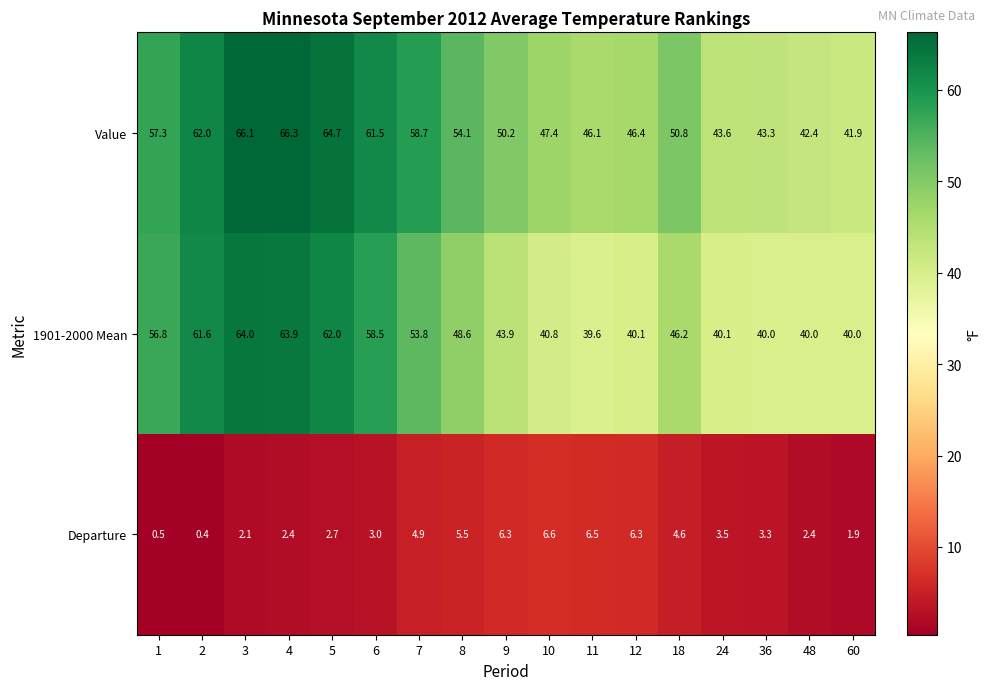

Rank the series by their maximum value, from lowest to highest.

Departure, 1901-2000 Mean, Value